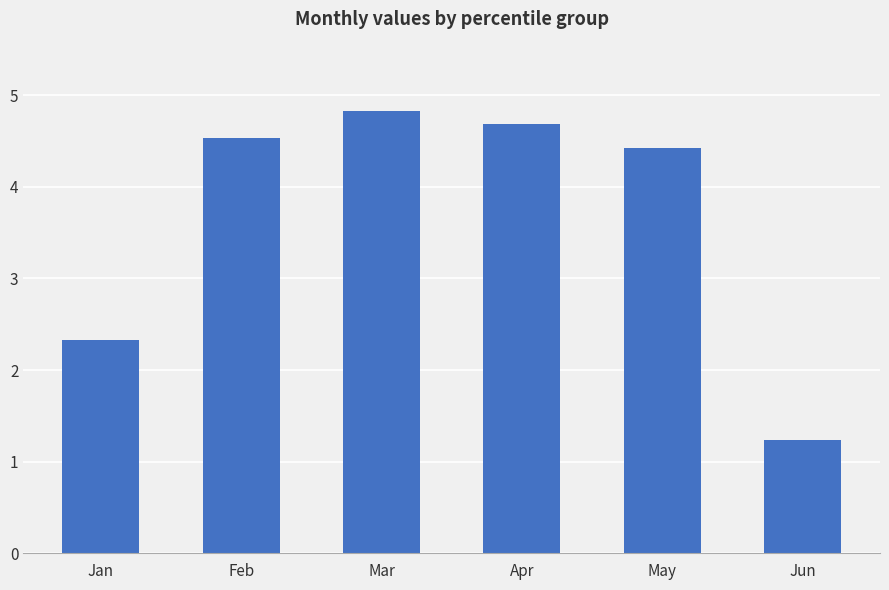

Where does the data first go above 4?

Feb